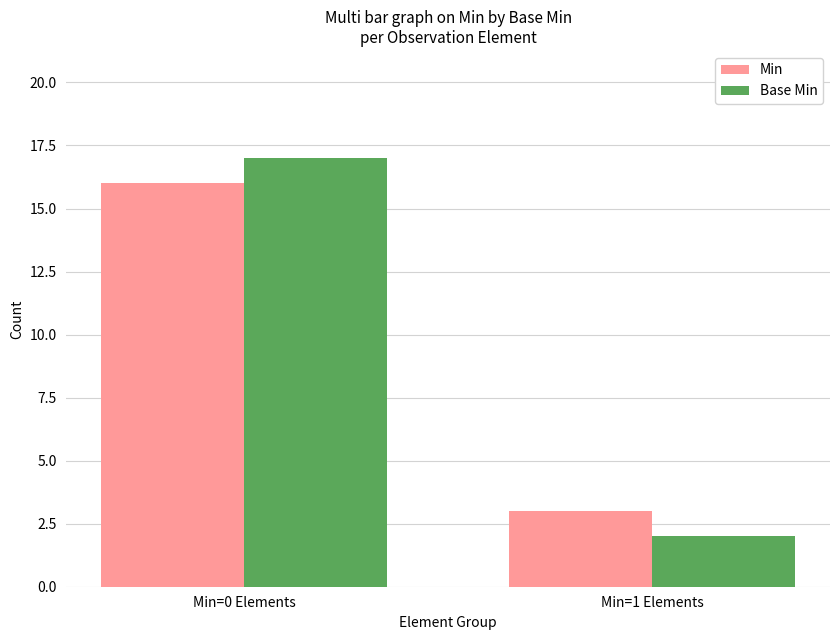

The value of Base Min at Min=1 Elements is 2. True or false?

True